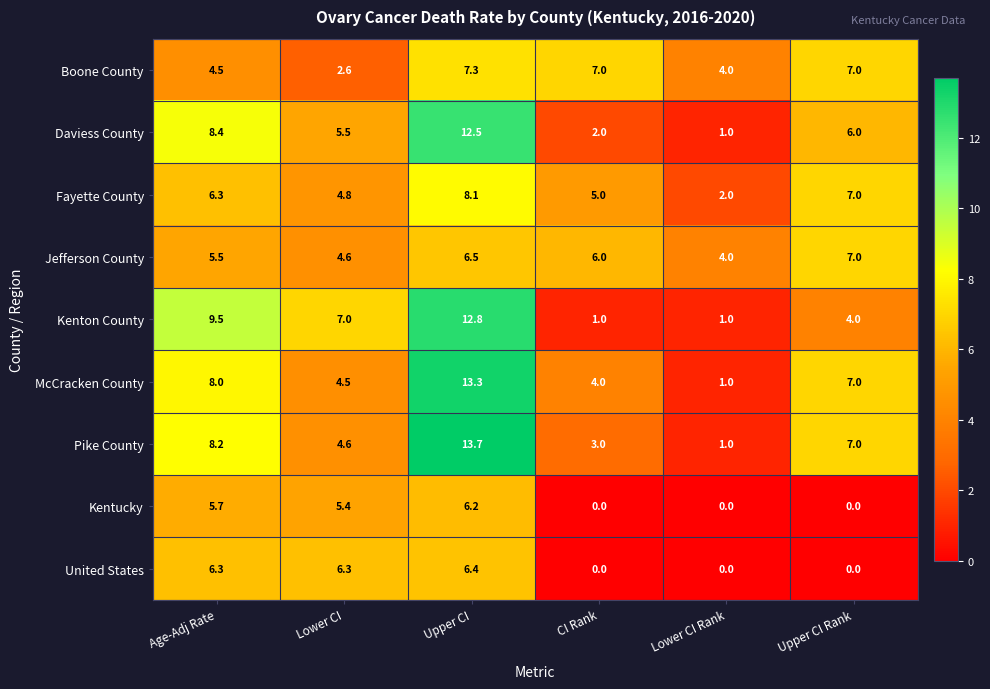

Which series has the largest total across all categories?

McCracken County